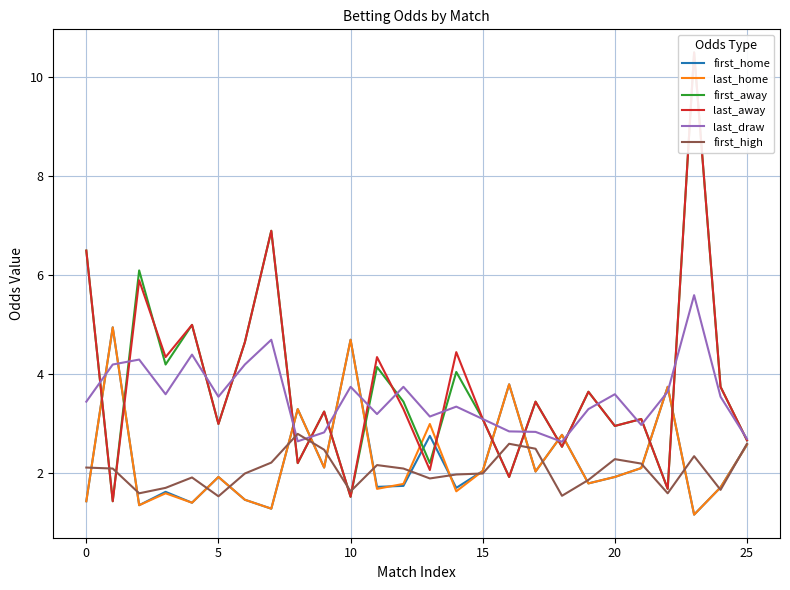

How many data points does each series have?

26